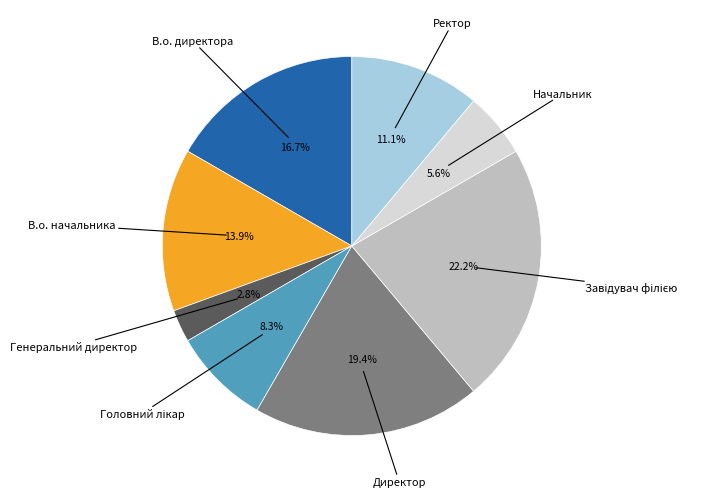

Is there any slice that represents more than half of the pie?

No